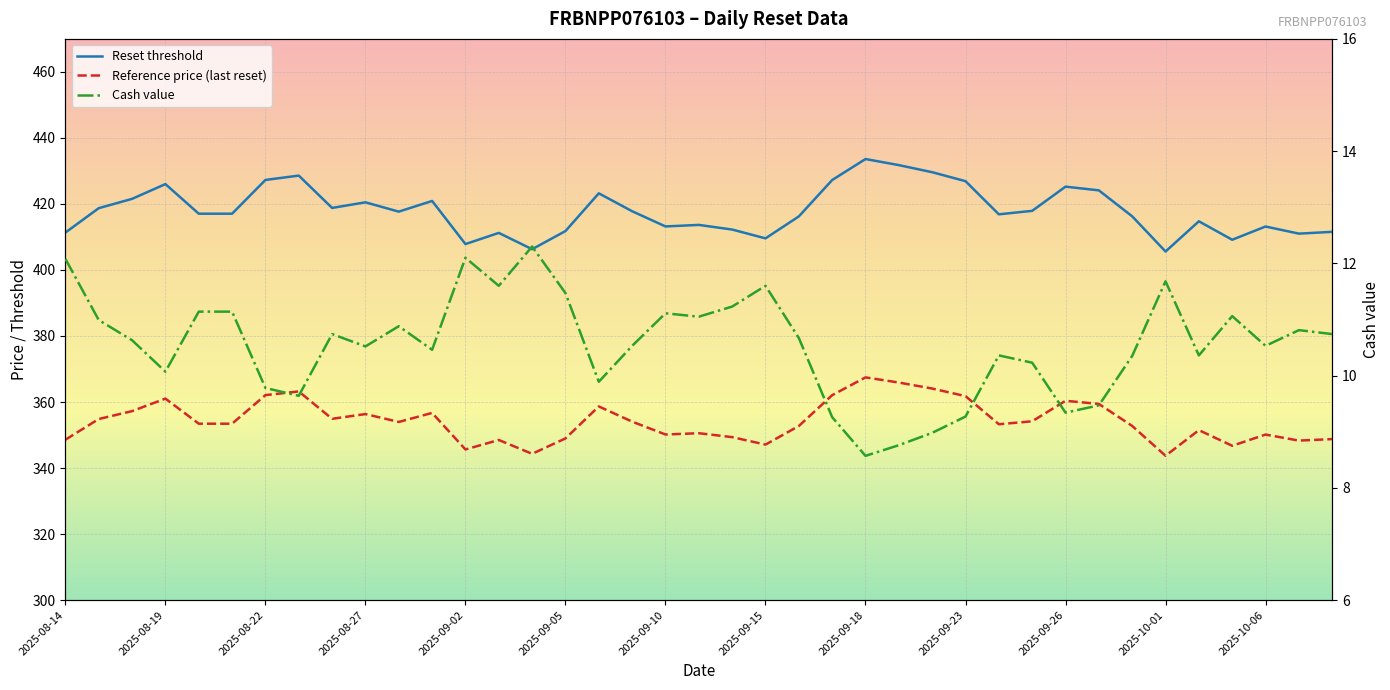

Rank the series at 2025-09-15 from lowest to highest value.

Cash value, Reference price (last reset), Reset threshold